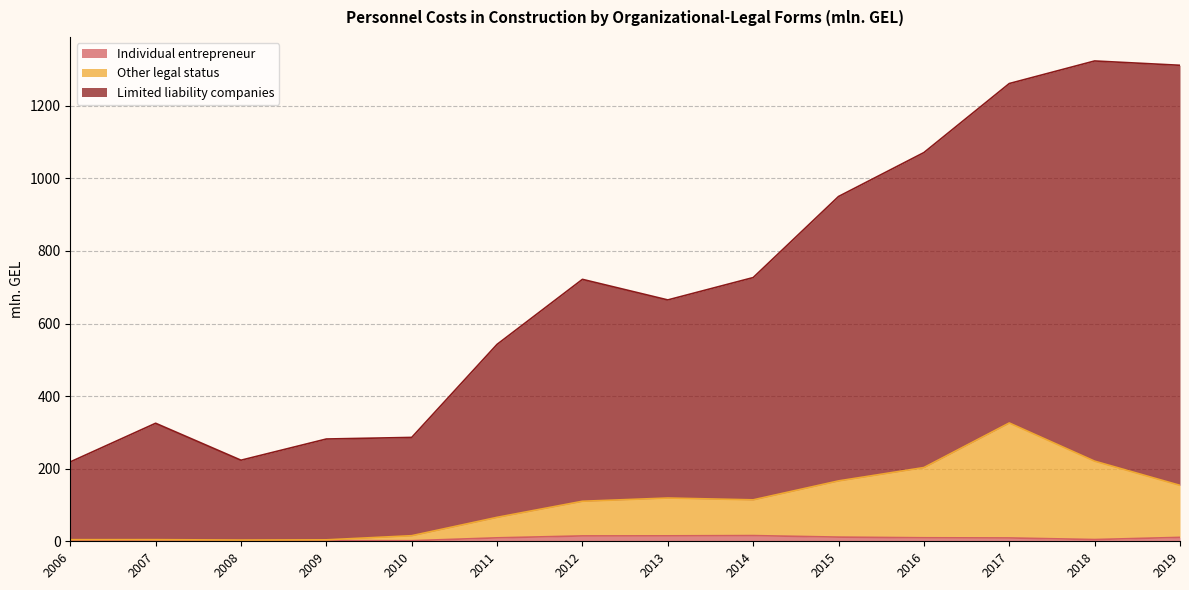

How many lines are shown in the chart?

3